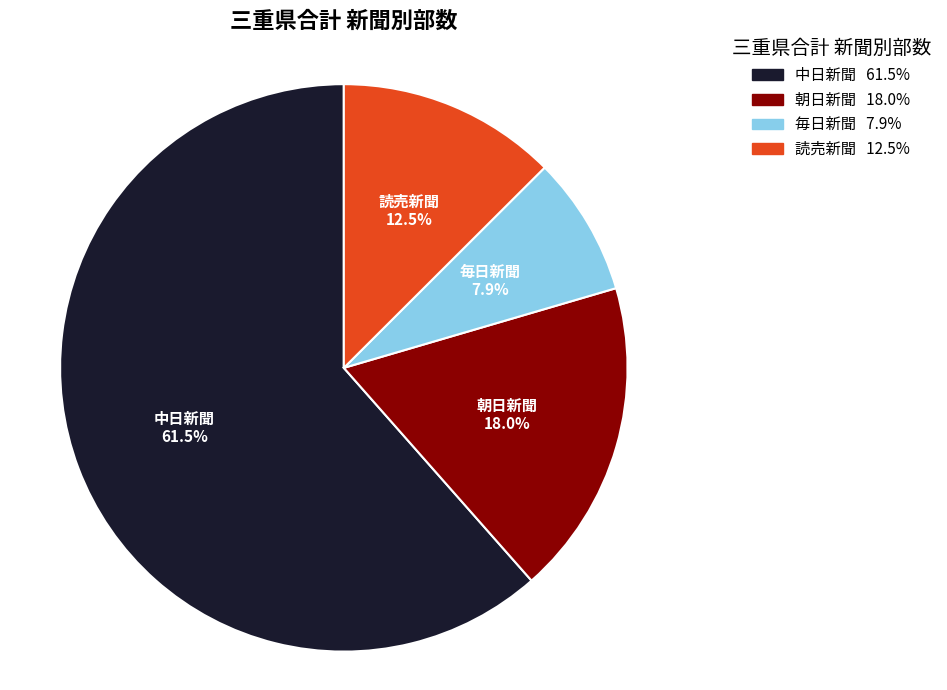

How many segments does this pie chart have?

4